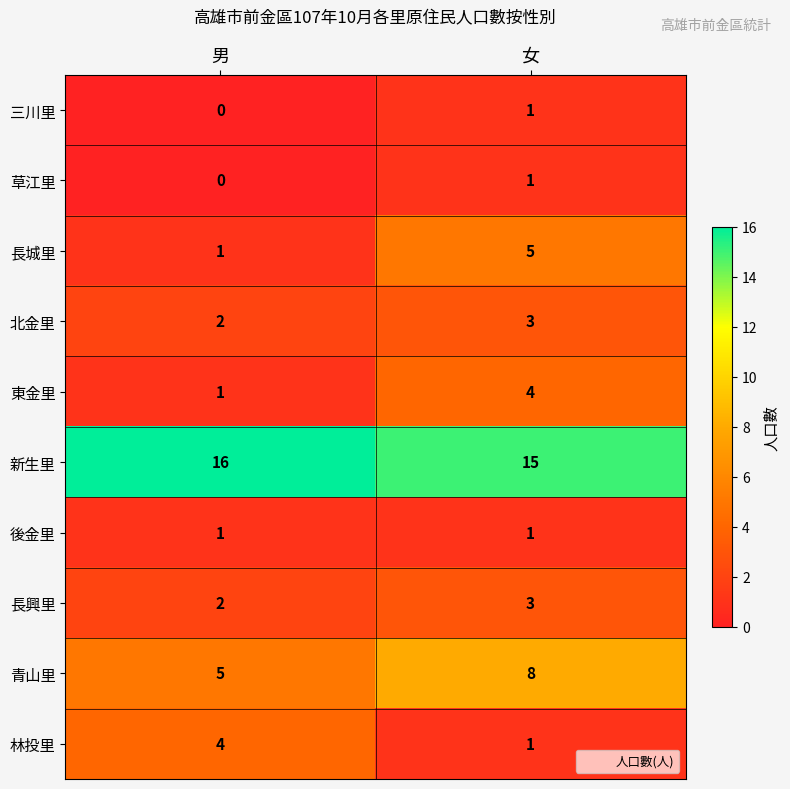

Which series changed the most between 男 and 女?

長城里